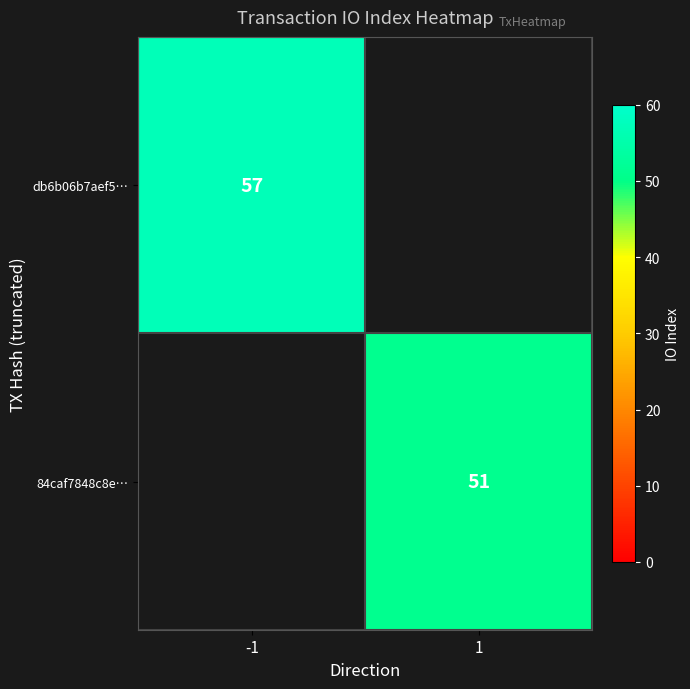

The 84caf7848c8e… series shows 51 at 1. True or false?

True